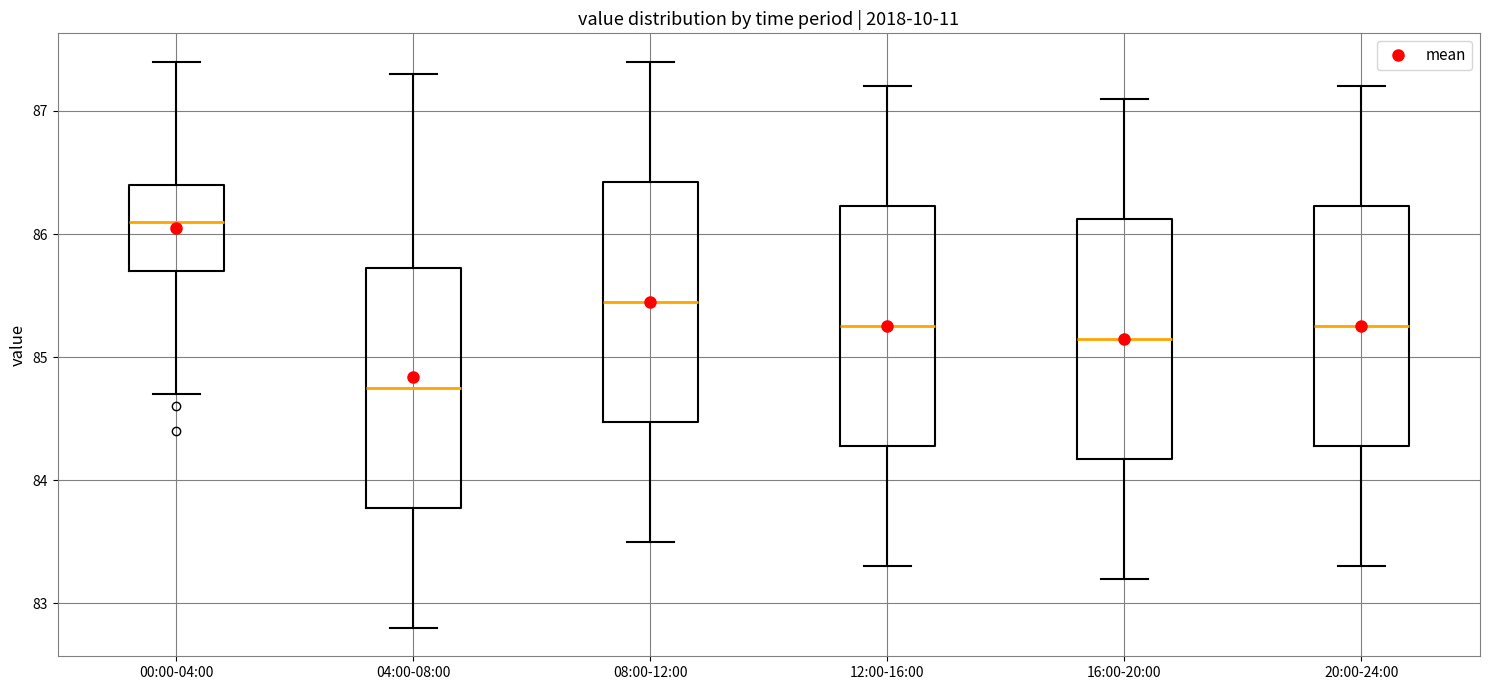

Reading left to right, read every box against the y-axis: the position of its median line, the range the box covers, and the ends of its whiskers. The values are not printed on the chart, so give them approximately, as read against the axis.

00:00-04:00: median 86.1, box 85.7 to 86.4, whiskers 84.7 to 87.4
04:00-08:00: median 84.8, box 83.8 to 85.7, whiskers 82.8 to 87.3
08:00-12:00: median 85.5, box 84.5 to 86.4, whiskers 83.5 to 87.4
12:00-16:00: median 85.3, box 84.3 to 86.2, whiskers 83.3 to 87.2
16:00-20:00: median 85.2, box 84.2 to 86.1, whiskers 83.2 to 87.1
20:00-24:00: median 85.3, box 84.3 to 86.2, whiskers 83.3 to 87.2